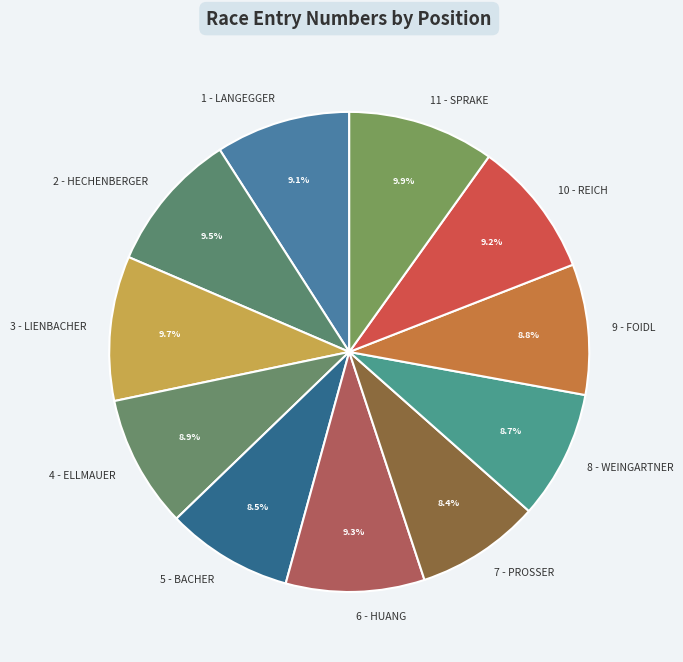

Combined, what portion of the pie is 2 - HECHENBERGER and 9 - FOIDL?

18.3%